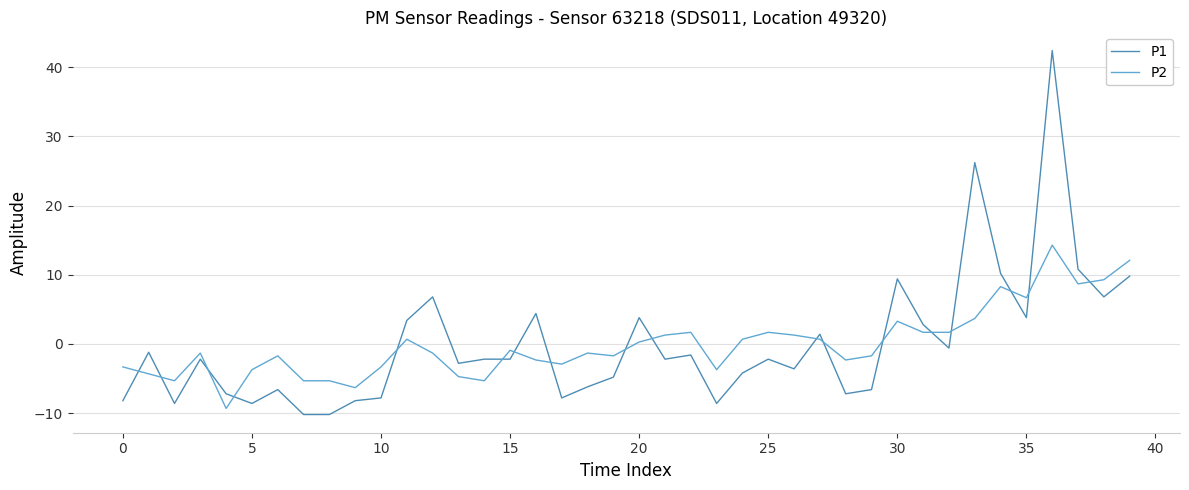

List the series in order of their peak value, highest first.

P1, P2